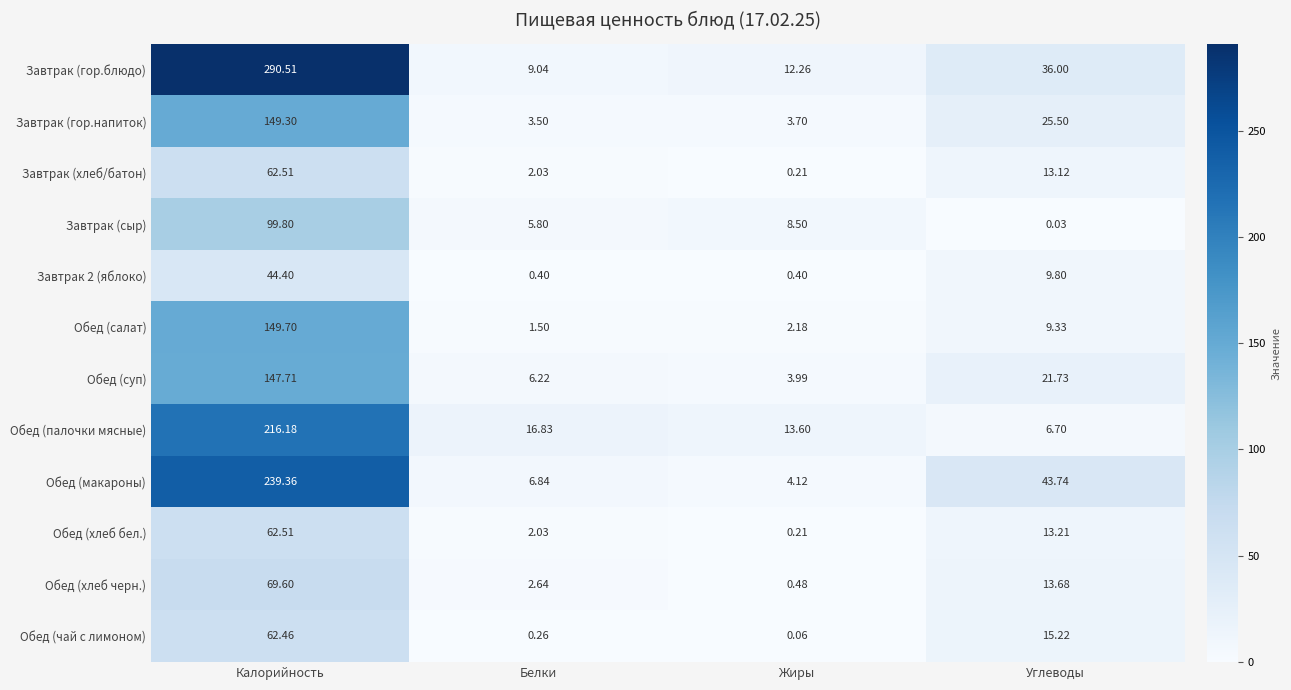

Which series has the widest spread of values?

Завтрак (гор.блюдо)